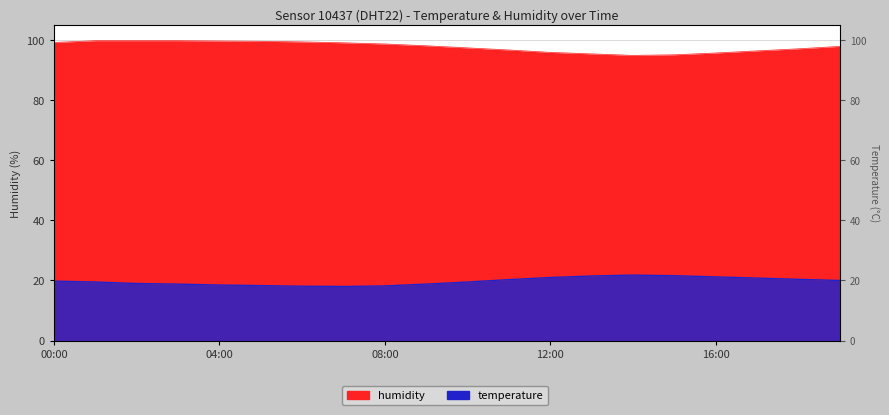

True or false: humidity and temperature intersect in this chart.

False